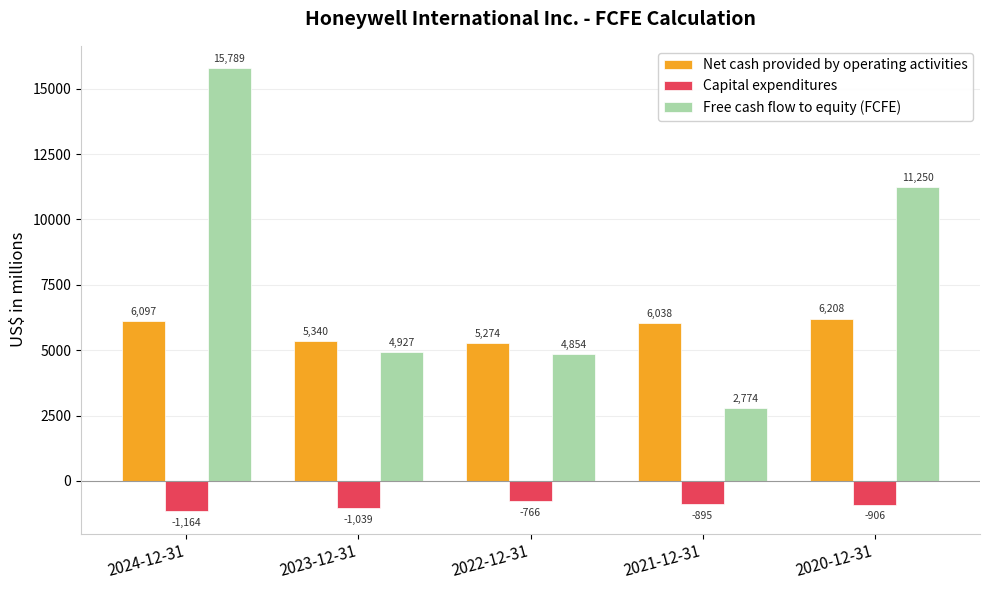

What is the average value of the Free cash flow to equity (FCFE) series?

7919